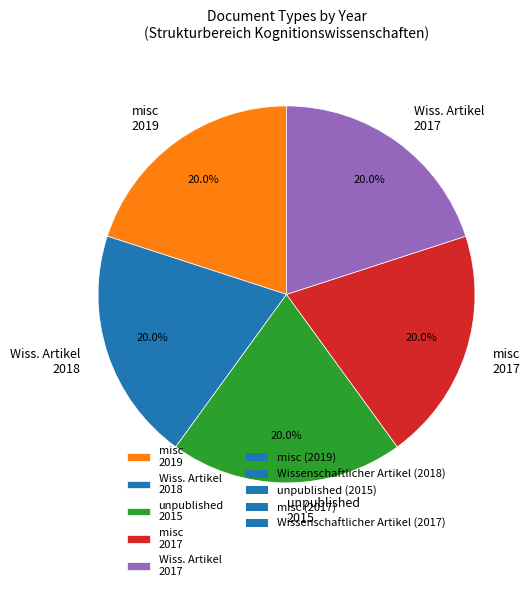

To the nearest percent, what is the average slice percentage?

20%